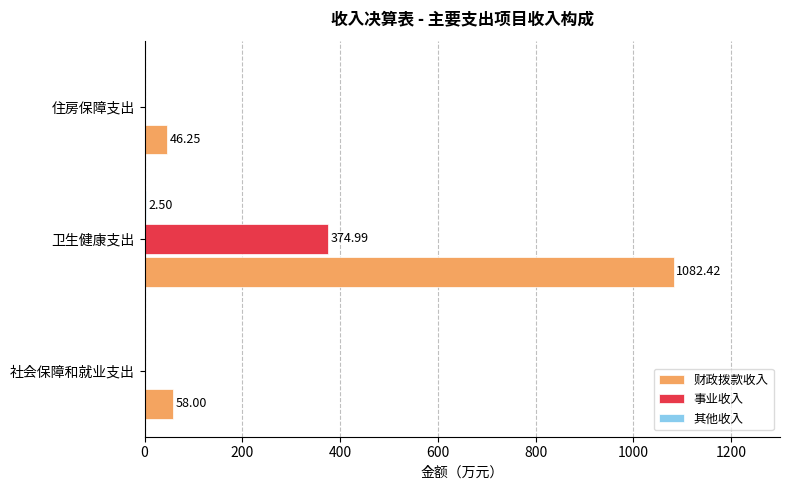

Between 社会保障和就业支出 and 卫生健康支出, which series saw the biggest shift?

财政拨款收入